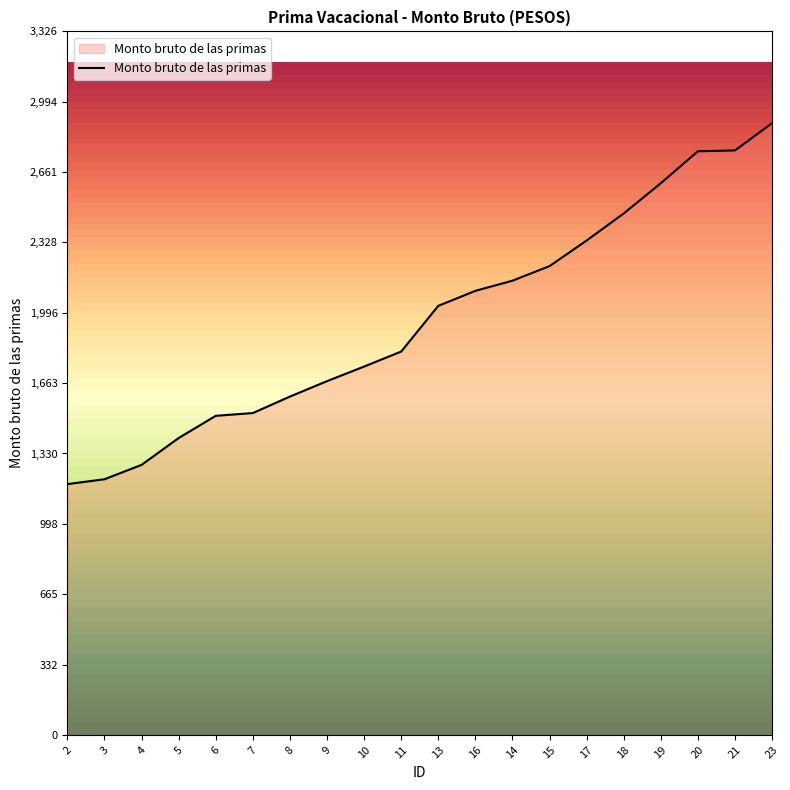

What is the difference between the maximum and minimum values?

1707